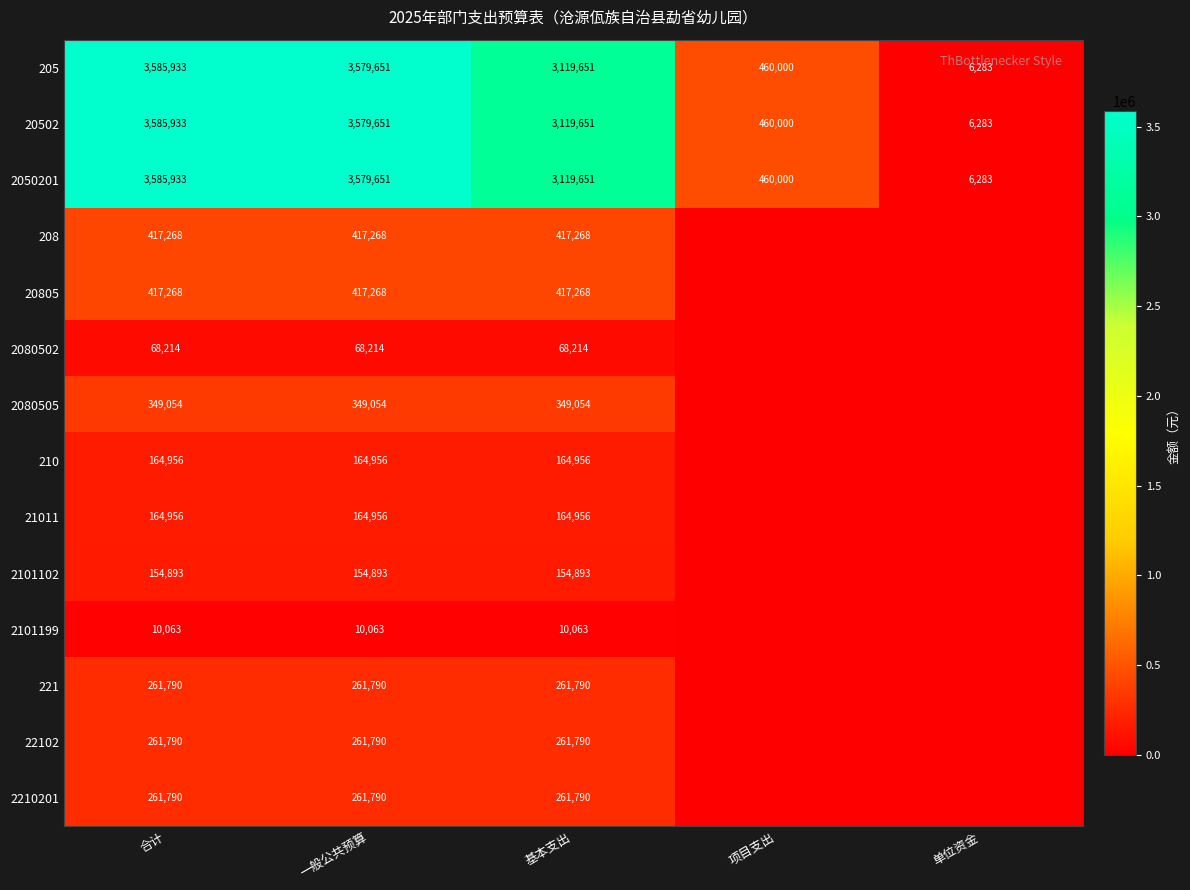

List the labels in order of 20502 value, largest first.

合计, 一般公共预算, 基本支出, 项目支出, 单位资金